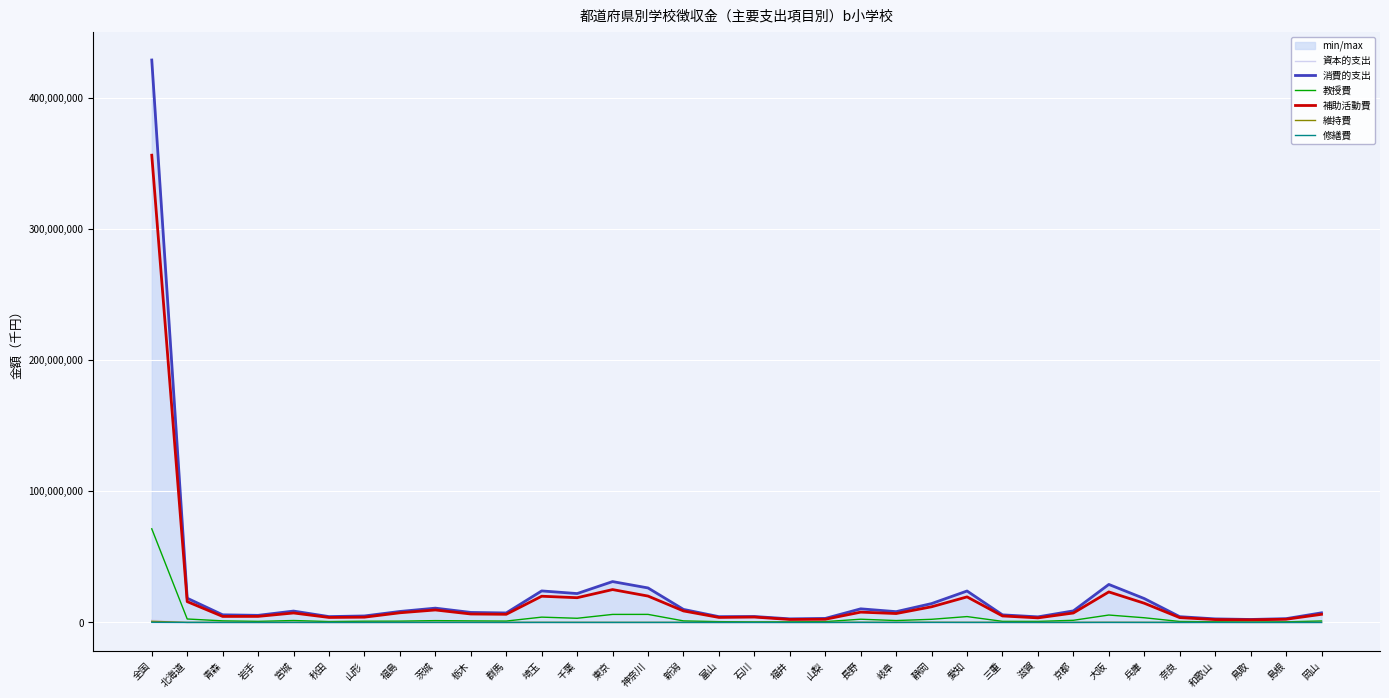

Reading left to right, transcribe all the data shown in this chart.

資本的支出: 全国=1751423	北海道=41638	青森=52624	岩手=40343	宮城=80519	秋田=25201	山形=63594	福島=52525	茨城=51718	栃木=2725	群馬=13733	埼玉=97381	千葉=36980	東京=13181	神奈川=11021	新潟=135272	富山=27353	石川=9327	福井=19544	山梨=7768	長野=69251	岐阜=47039	静岡=139448	愛知=38823	三重=44920	滋賀=12574	京都=3603	大阪=133706	兵庫=29540	奈良=7678	和歌山=36903	鳥取=3951	島根=34718	岡山=17518
消費的支出: 全国=428584988	北海道=18434773	青森=5780186	岩手=5386485	宮城=8640617	秋田=4427869	山形=4913387	福島=8336743	茨城=10866123	栃木=7605310	群馬=7211992	埼玉=23989762	千葉=21980670	東京=31107511	神奈川=26260199	新潟=9904525	富山=4380112	石川=4493472	福井=2701340	山梨=3038493	長野=10351528	岐阜=8195102	静岡=14352152	愛知=23927049	三重=5749894	滋賀=4225882	京都=8792411	大阪=28931916	兵庫=18171695	奈良=4367988	和歌山=2680902	鳥取=2235478	島根=2857970	岡山=7299318
教授費: 全国=71318928	北海道=2595152	青森=1190727	岩手=799044	宮城=1443262	秋田=652904	山形=920292	福島=975695	茨城=1364685	栃木=1167067	群馬=1028531	埼玉=4018328	千葉=3147726	東京=6090532	神奈川=6107492	新潟=1158442	富山=583845	石川=371821	福井=415005	山梨=616453	長野=2427562	岐阜=1415431	静岡=2359538	愛知=4435863	三重=805069	滋賀=766112	京都=1613571	大阪=5620895	兵庫=3540412	奈良=718358	和歌山=470076	鳥取=282259	島根=458533	岡山=1098035
補助活動費: 全国=356045059	北海道=15837152	青森=4552367	岩手=4584112	宮城=7182535	秋田=3771768	山形=3982778	福島=7331888	茨城=9474289	栃木=6409231	群馬=6183001	埼玉=19942530	千葉=18815887	東京=25016941	神奈川=20066820	新潟=8738443	富山=3792153	石川=4072048	福井=2238923	山梨=2387981	長野=7820228	岐阜=6758049	静岡=11902525	愛知=19446253	三重=4910665	滋賀=3453646	京都=7174395	大阪=23226789	兵庫=14605155	奈良=3639307	和歌山=2158967	鳥取=1952996	島根=2396976	岡山=6160037
維持費: 全国=846511	北海道=0	青森=26015	岩手=1285	宮城=10504	秋田=1957	山形=7007	福島=22212	茨城=10335	栃木=28935	群馬=223	埼玉=27728	千葉=15707	東京=0	神奈川=3753	新潟=5774	富山=2623	石川=47616	福井=19079	山梨=10181	長野=79582	岐阜=20973	静岡=79890	愛知=33294	三重=29760	滋賀=4424	京都=4117	大阪=52390	兵庫=17533	奈良=9853	和歌山=45744	鳥取=0	島根=2127	岡山=38936
修繕費: 全国=95122	北海道=0	青森=3425	岩手=516	宮城=3011	秋田=925	山形=2363	福島=5998	茨城=14482	栃木=2	群馬=83	埼玉=1173	千葉=1017	東京=0	神奈川=458	新潟=1322	富山=340	石川=861	福井=320	山梨=30	長野=572	岐阜=539	静岡=8697	愛知=596	三重=3878	滋賀=853	京都=82	大阪=8129	兵庫=6683	奈良=155	和歌山=3413	鳥取=178	島根=213	岡山=724